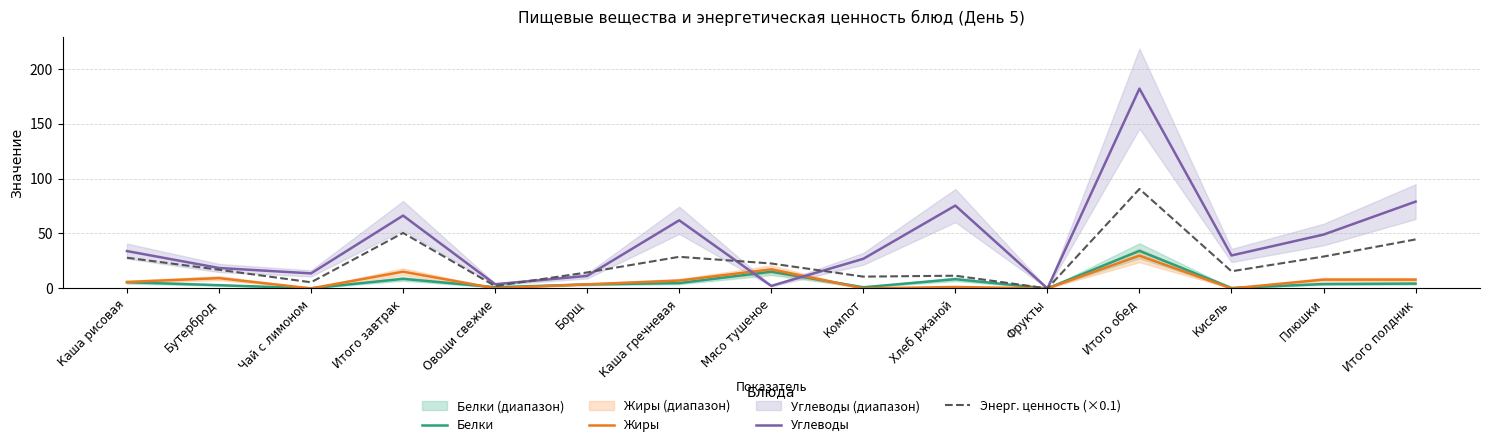

At how many categories does at least one series exceed 176?

1